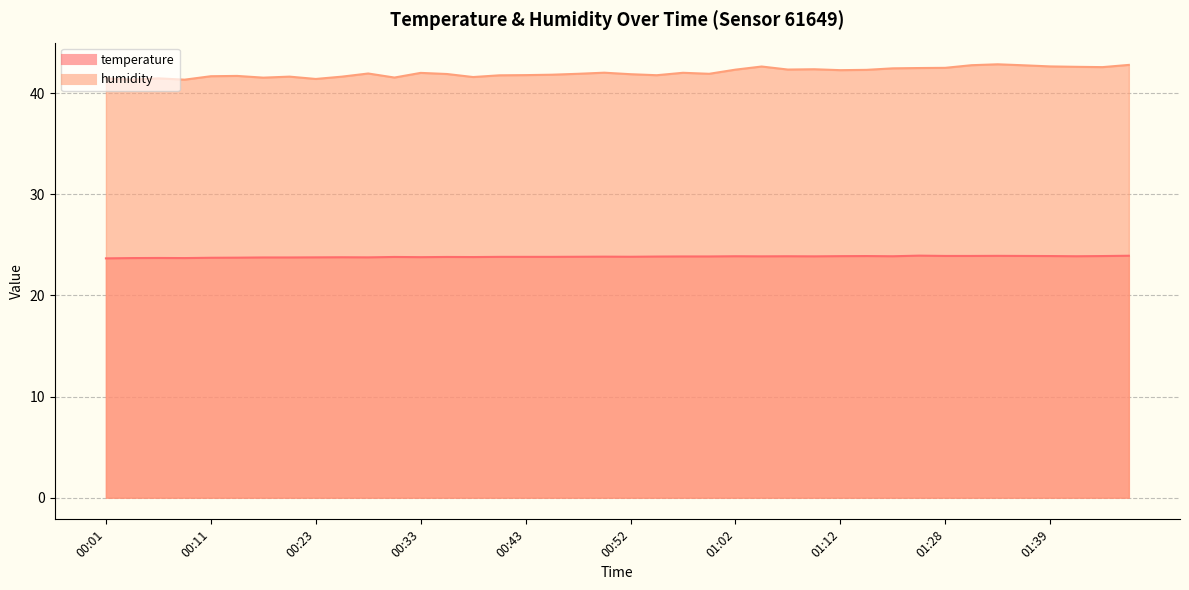

The temperature series shows 14.7 at 00:50. True or false?

False